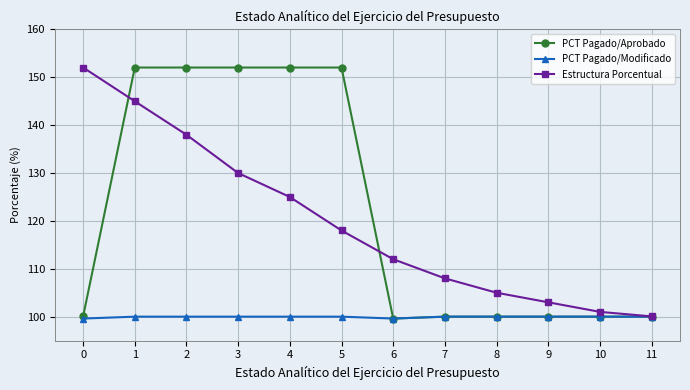

Which series has the largest range (max minus min)?

PCT Pagado/Aprobado